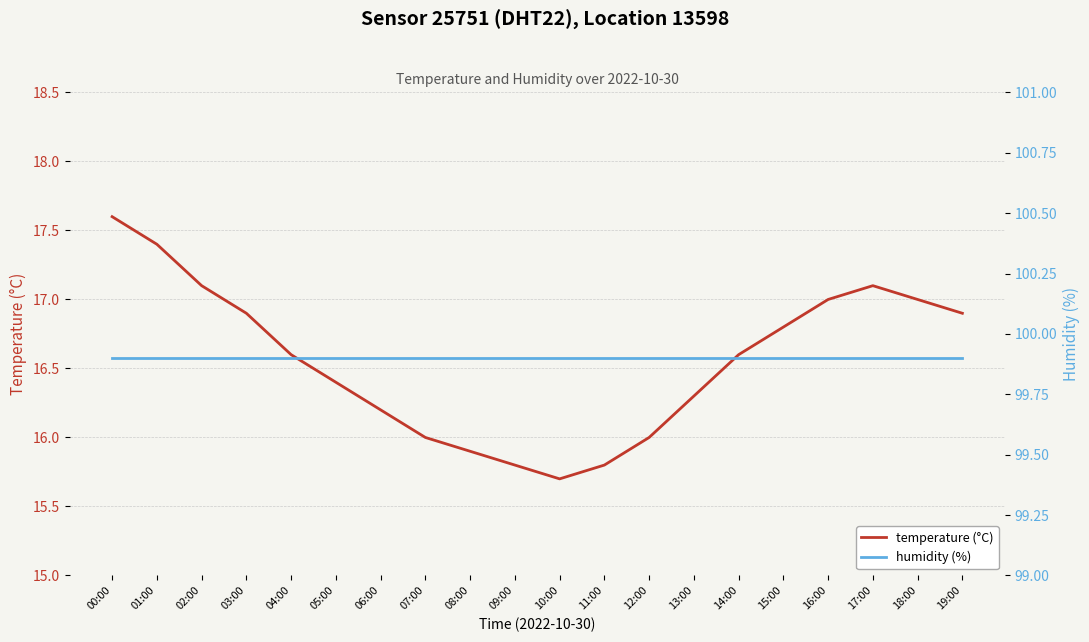

At which category is the sum across all series the highest?

00:00